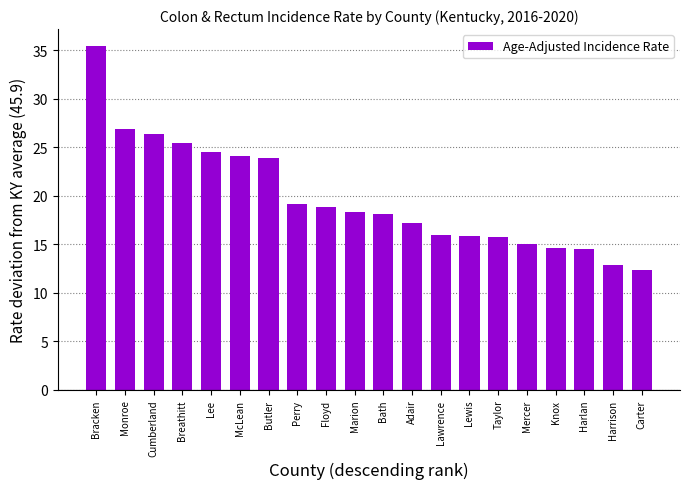

What value does the data have at Breathitt?

25.4